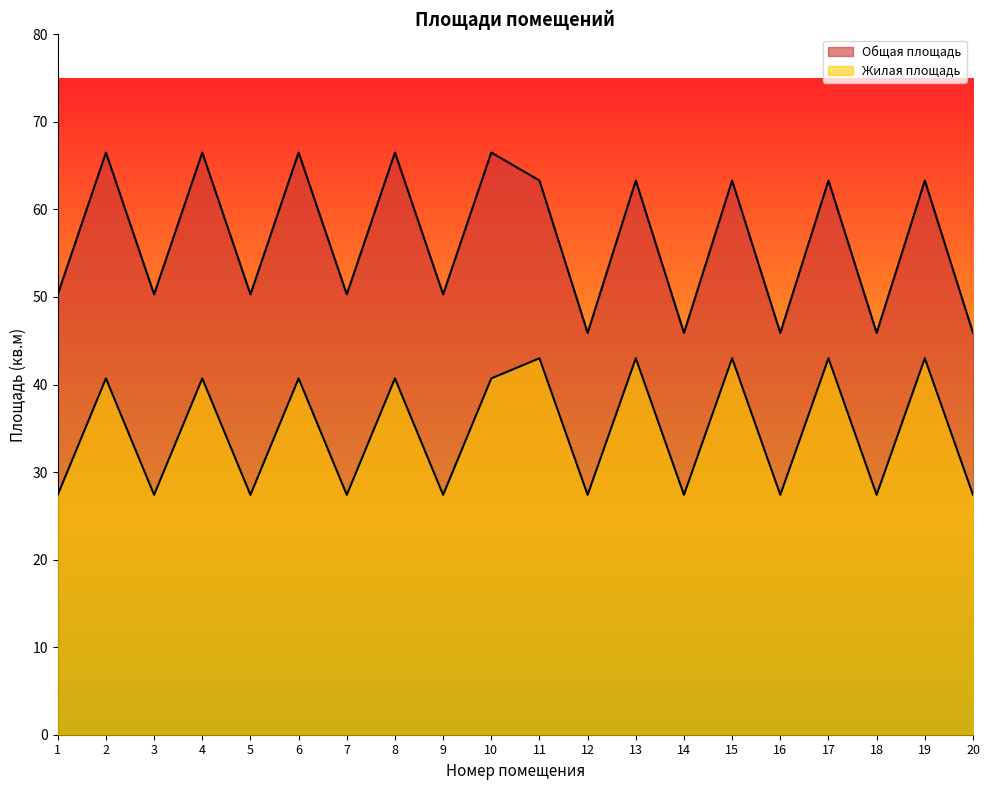

Between 2 and 8, which is larger?

2